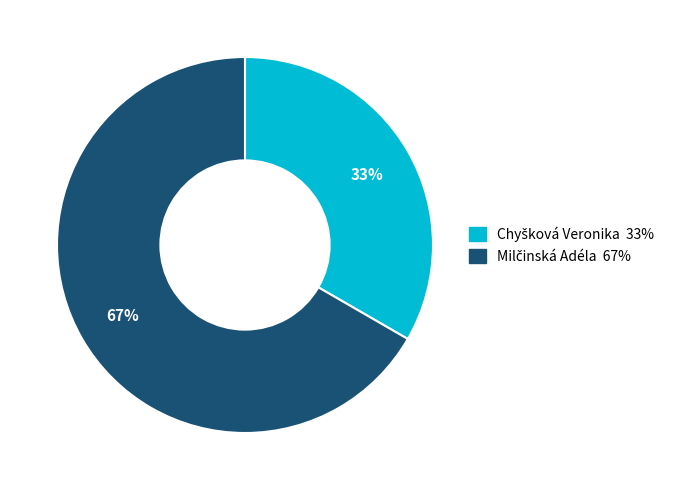

Is there any slice that represents more than half of the pie?

Yes